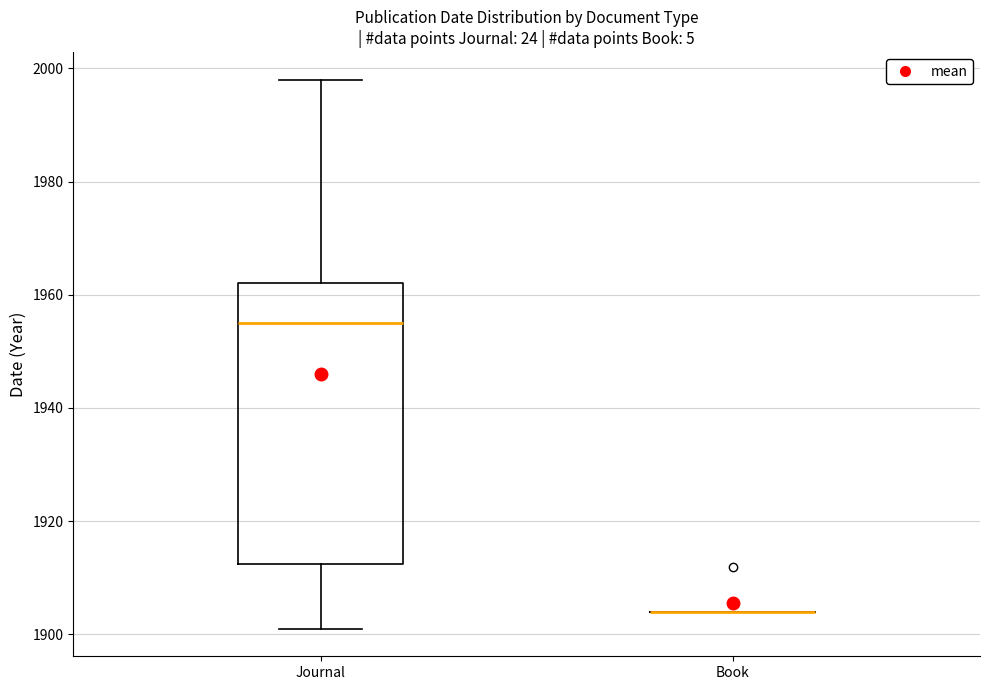

Which box is the tallest, from its lower edge to its upper edge?

Journal